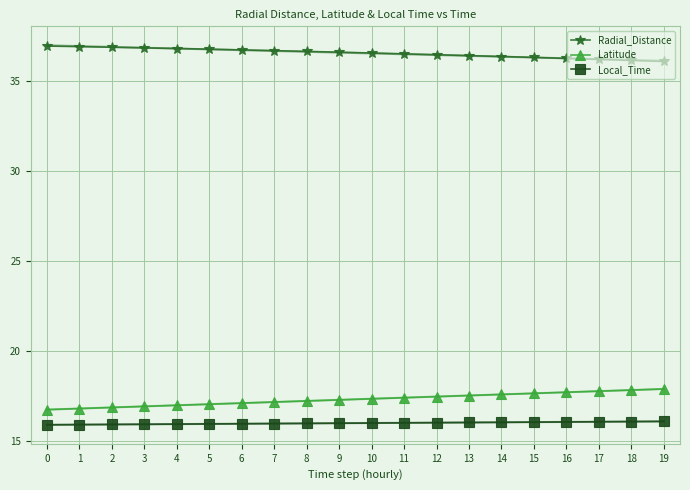

Rank the series by their maximum value, from highest to lowest.

Radial_Distance, Latitude, Local_Time